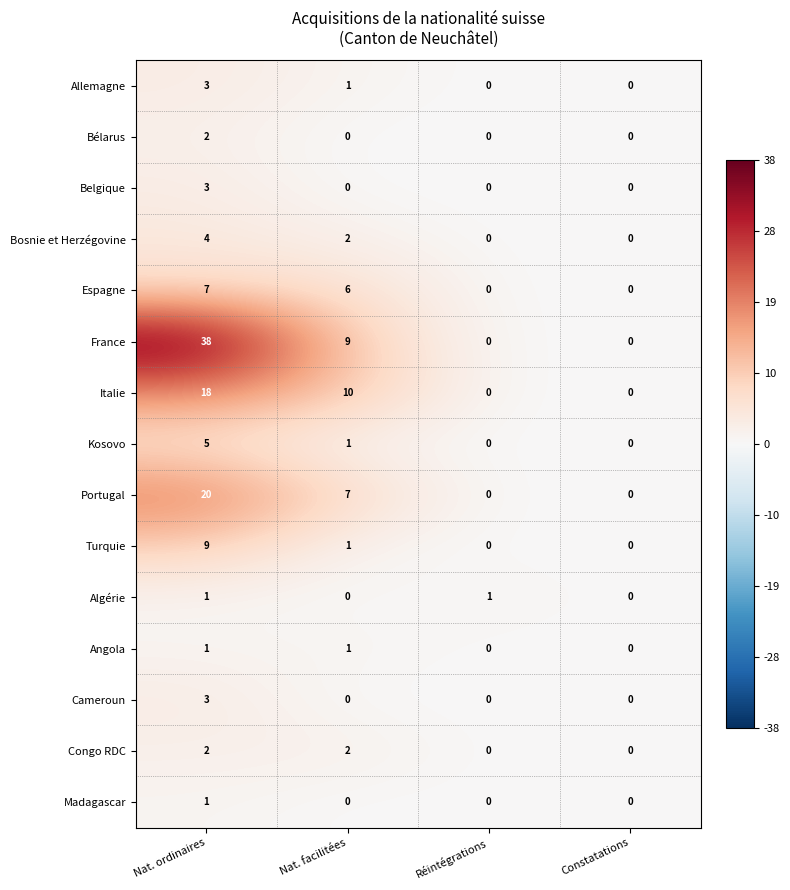

Between Nat. facilitées and Réintégrations, which series saw the biggest shift?

Italie